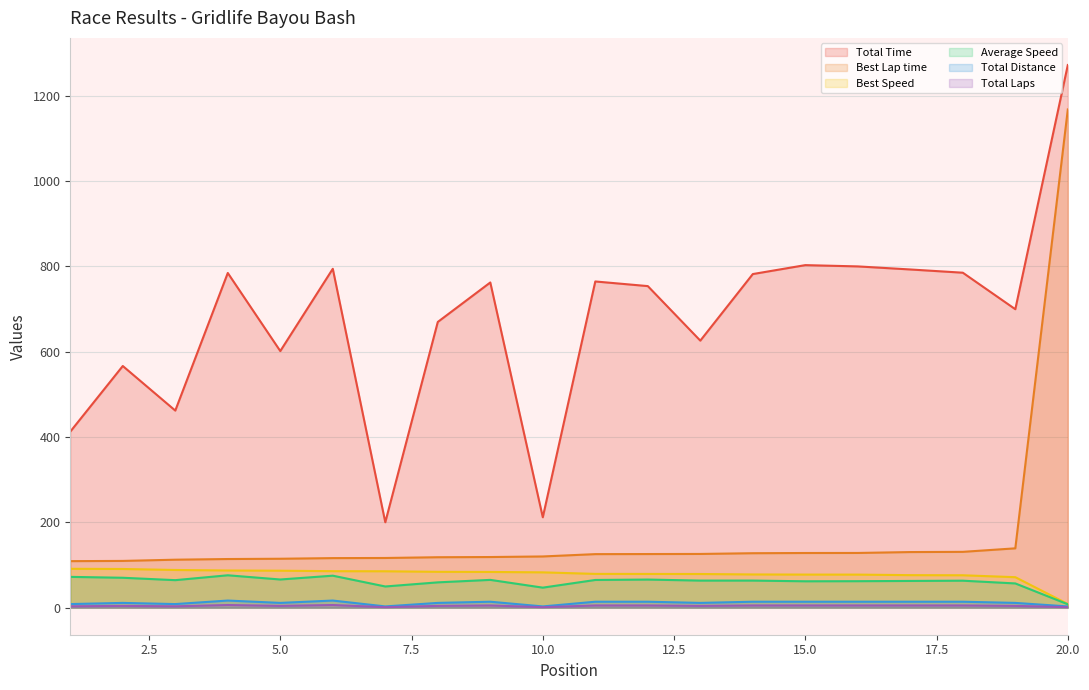

At which category does Total Distance reach its first local valley?

3